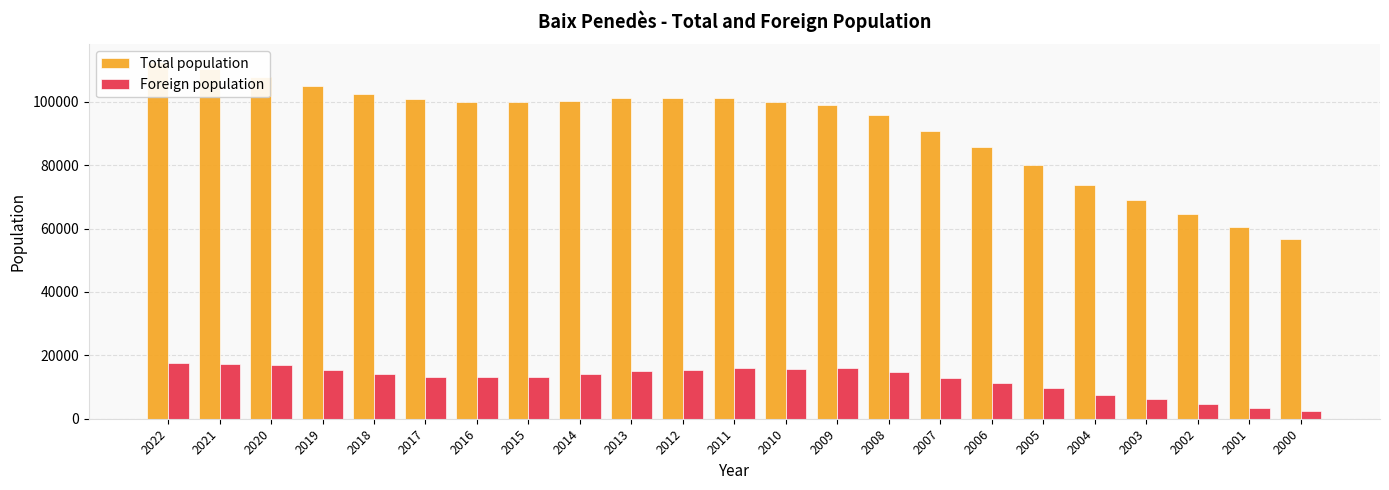

Count the number of data series in this chart.

2